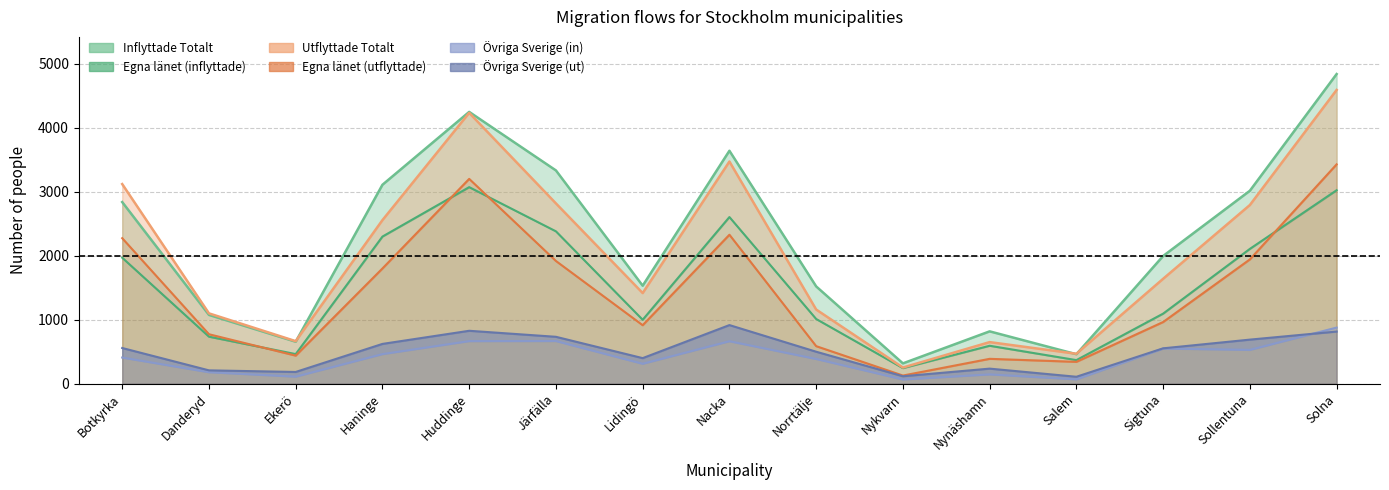

What is the sum of all Inflyttade Totalt values?

33382